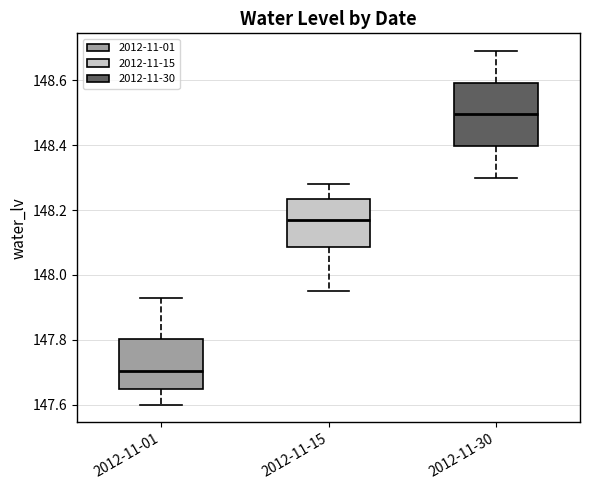

Where is the lower edge of the box for 2012-11-01 on the y-axis? The values are not printed on the chart, so give them approximately, as read against the axis.

147.64